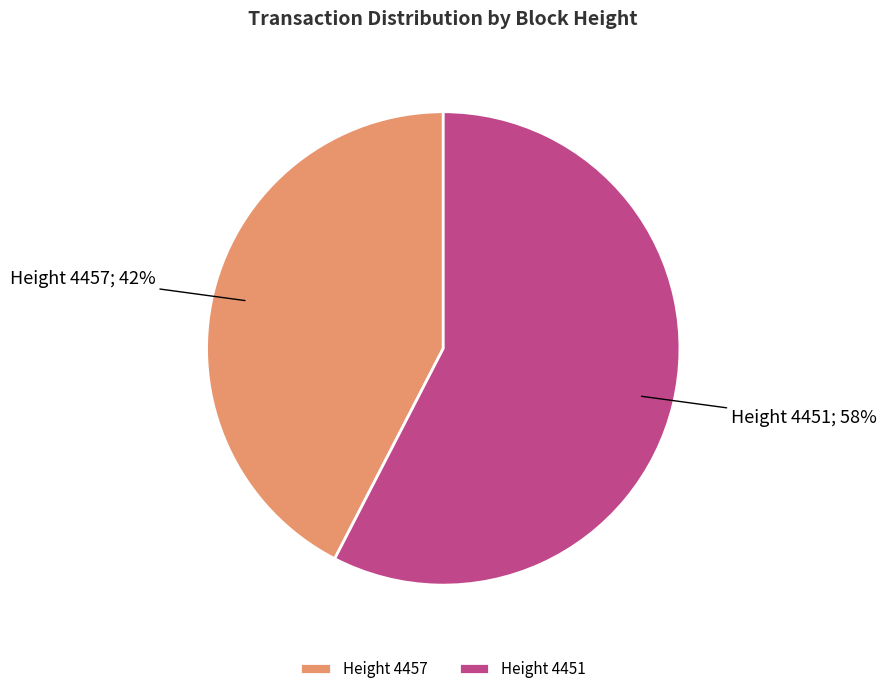

What is the ratio of the value at Height 4457; 42% to the value at Height 4451; 58%?

0.7